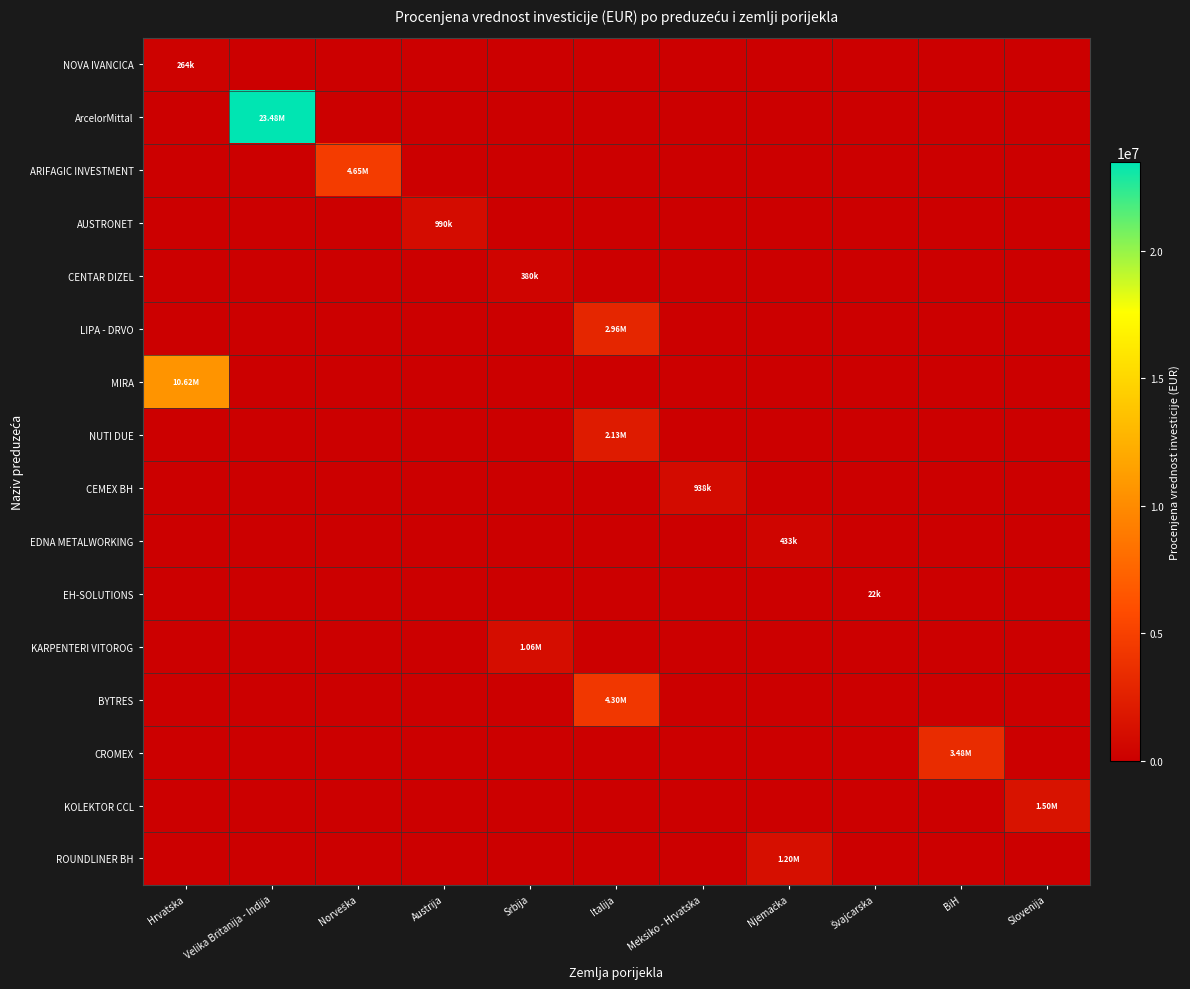

Rank the series by their maximum value, from lowest to highest.

EH-SOLUTIONS, NOVA IVANCICA, CENTAR DIZEL, EDNA METALWORKING, CEMEX BH, AUSTRONET, KARPENTERI VITOROG, ROUNDLINER BH, KOLEKTOR CCL, NUTI DUE, LIPA - DRVO, CROMEX, BYTRES, ARIFAGIC INVESTMENT, MIRA, ArcelorMittal